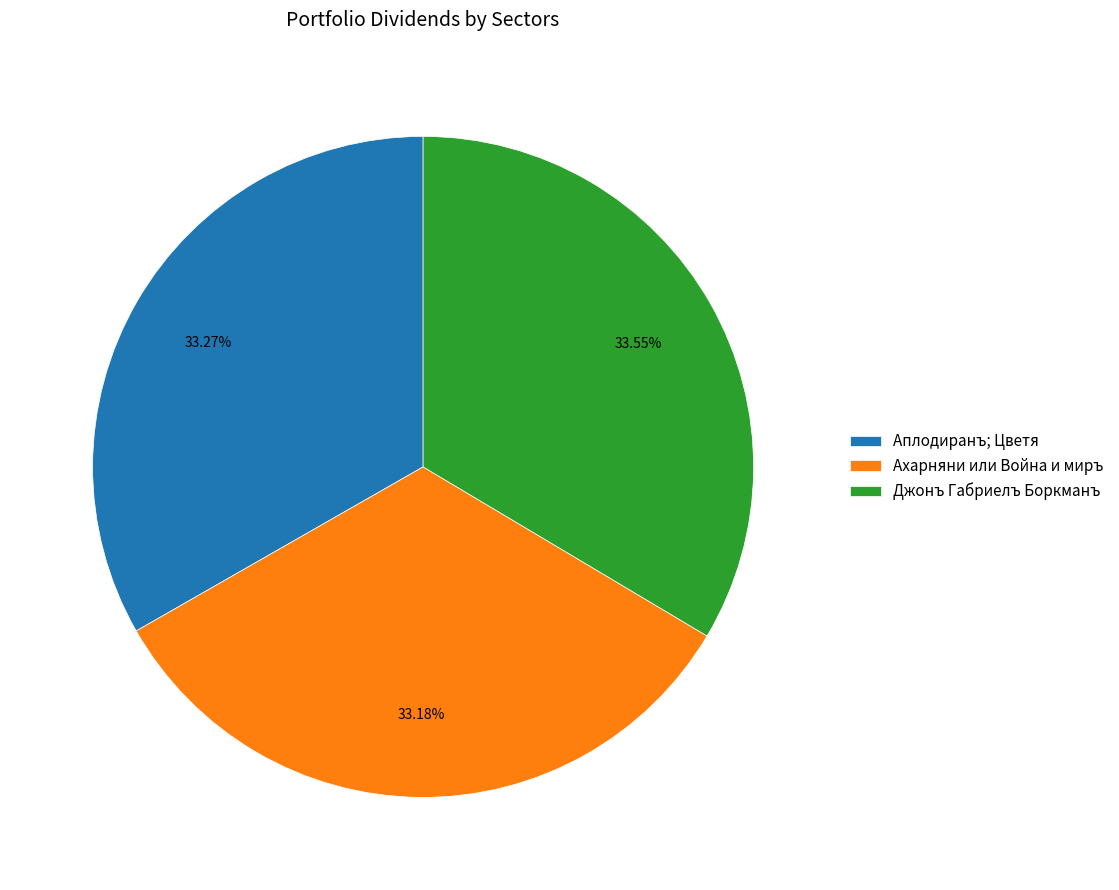

Does any single category account for the majority?

No